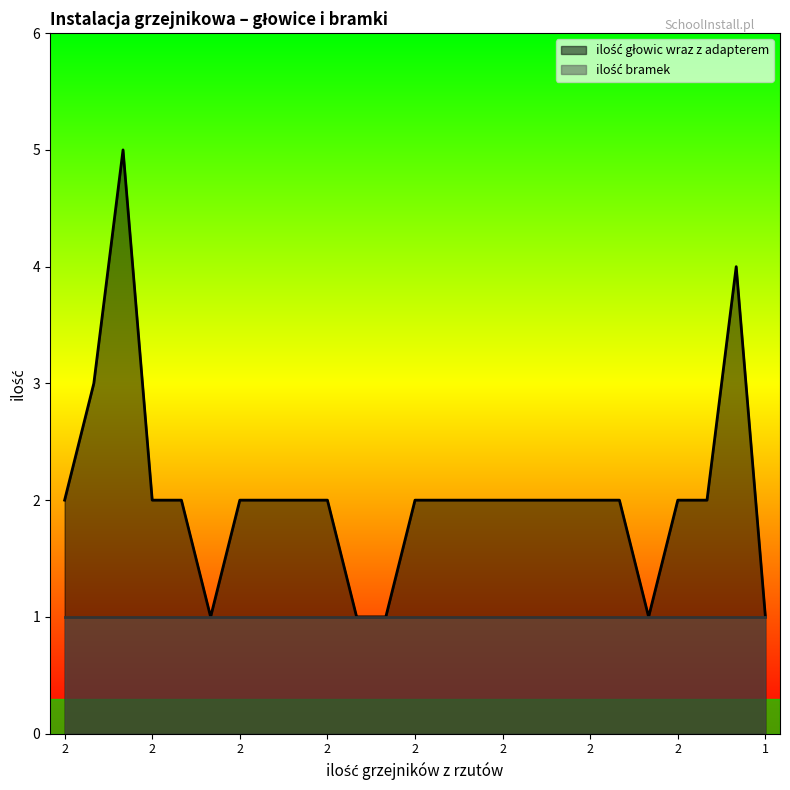

Reading right to left, extract all data points from this chart.

1	4	2	2	1	2	2	2	2	2	2	2	2	1	1	2	2	2	2	1	2	2	5	3	2